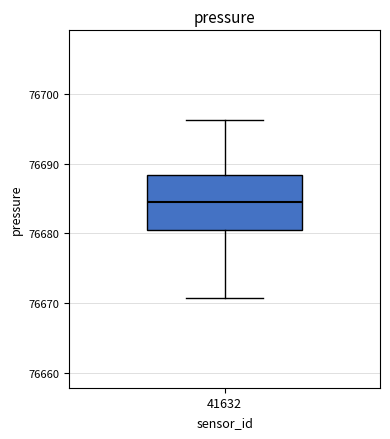

Where is the upper edge of the box at x = 41632 on the y-axis? The values are not printed on the chart, so give them approximately, as read against the axis.

76688